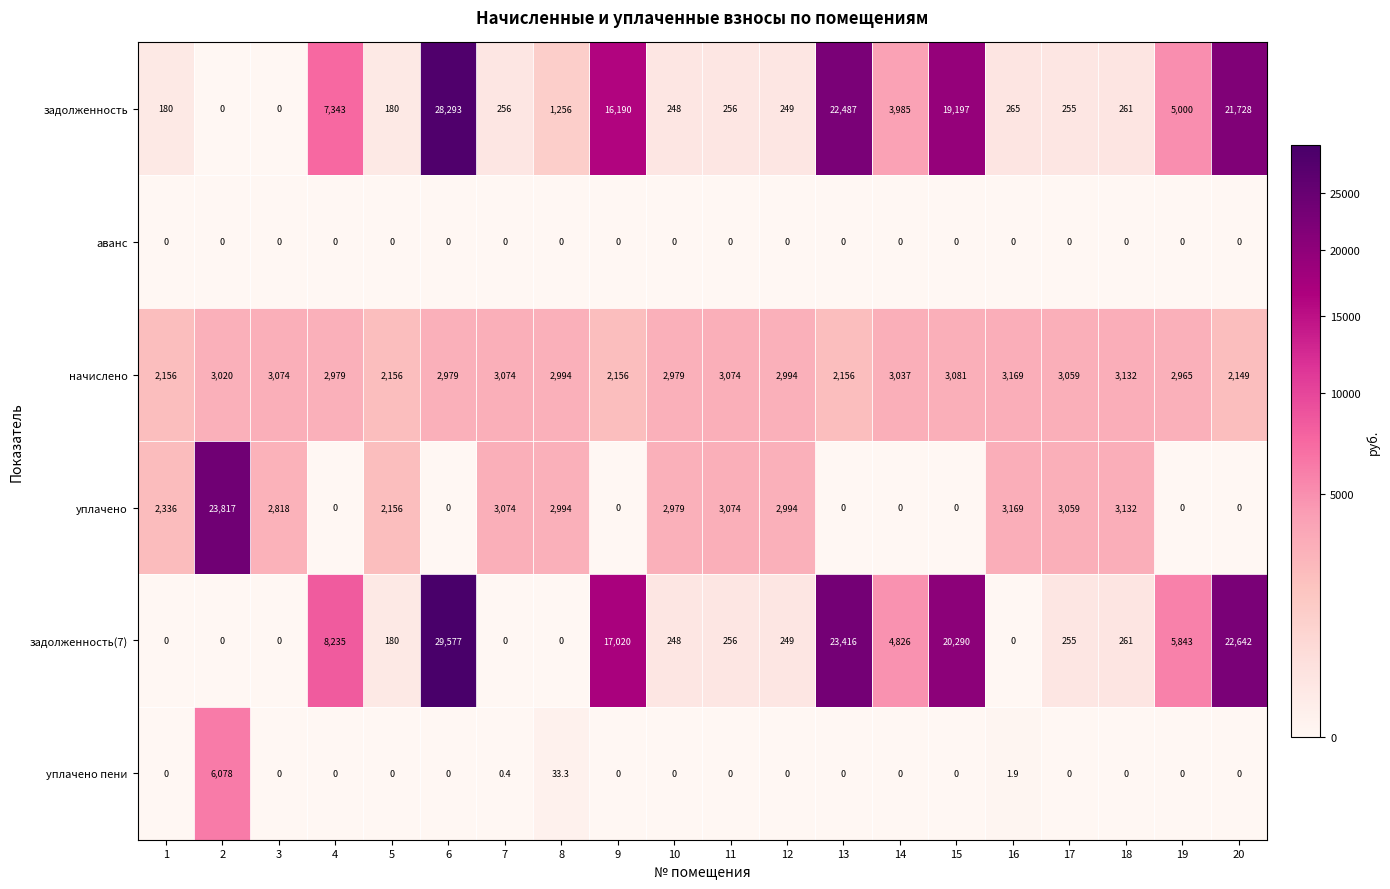

What is the sum of all задолженность(7) values?

133298.0